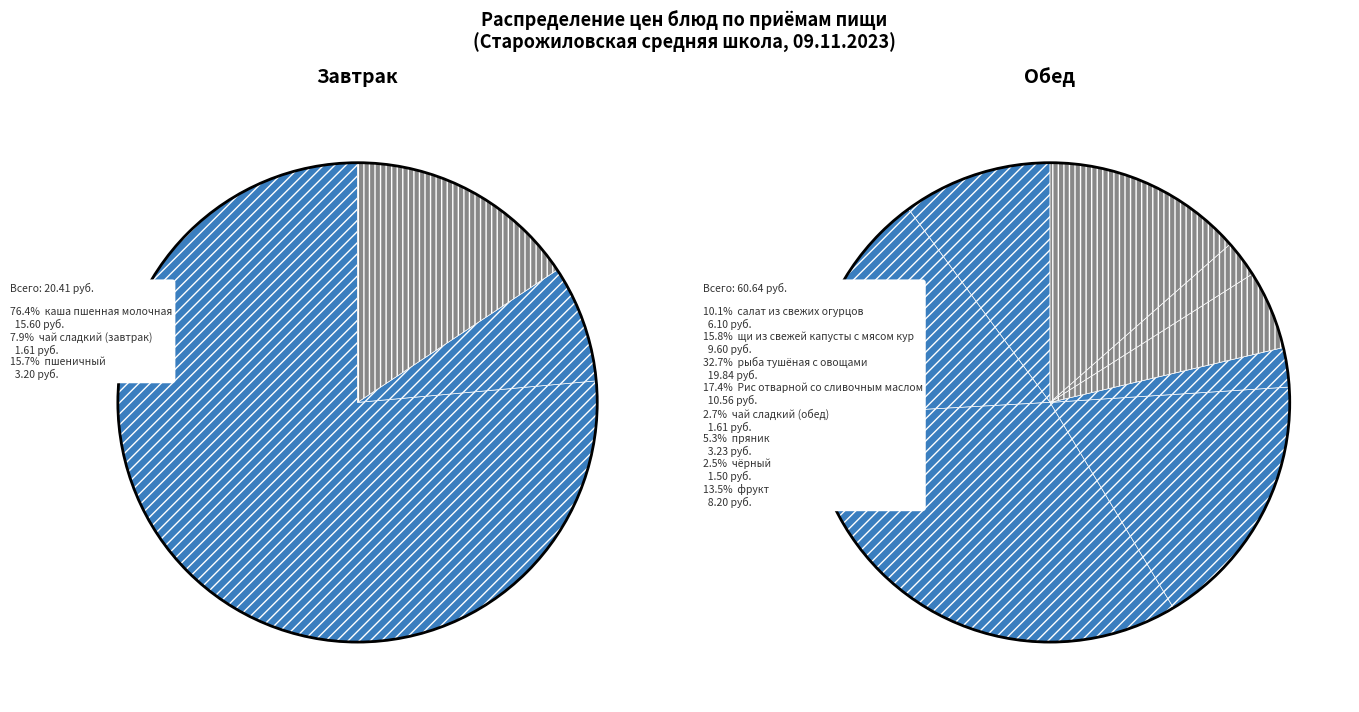

Which category has the smallest portion of the pie?

чёрный